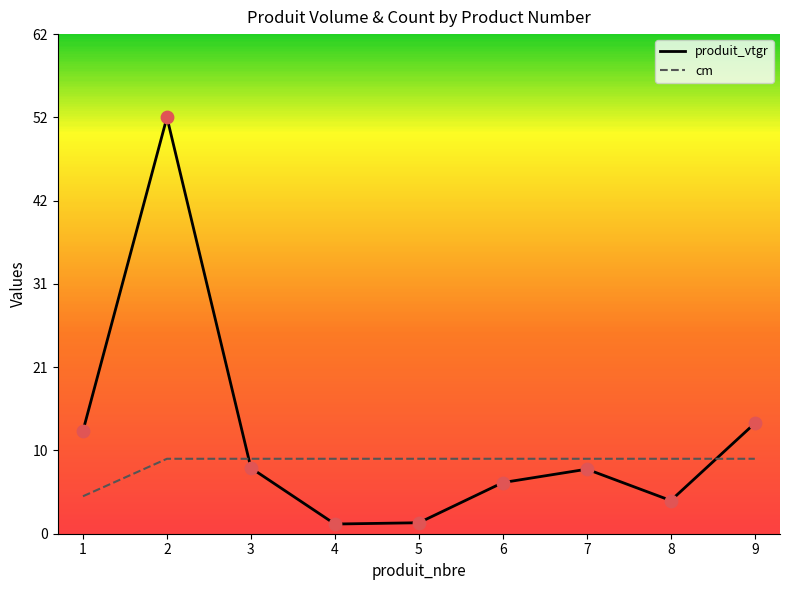

What is the total value across all series at 2?

61.3